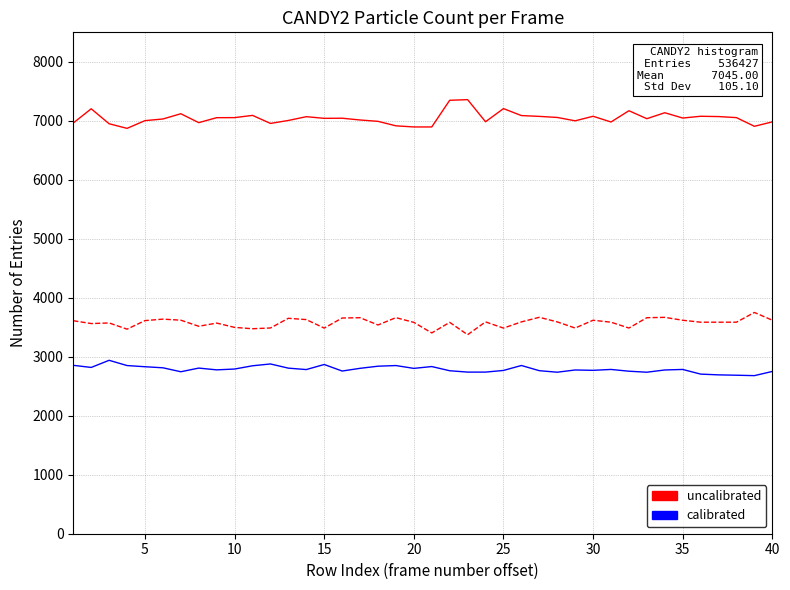

What is the greatest value displayed?

7359